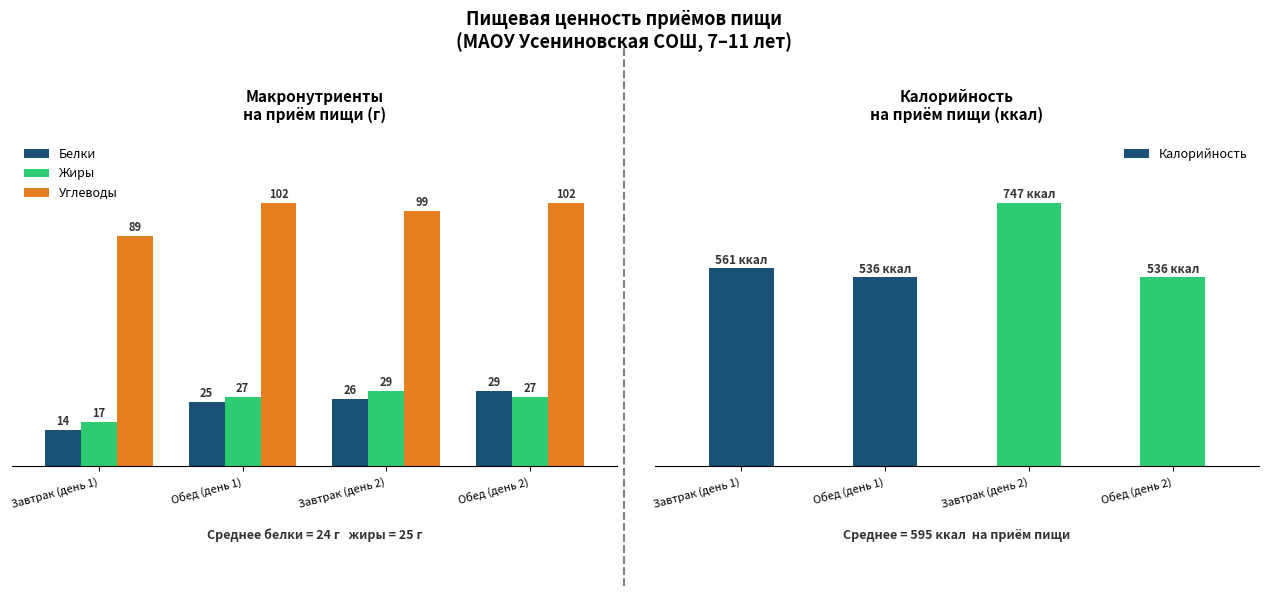

Reading left to right, extract all data points from this chart.

Белки: 14	25	26	29
Жиры: 17	27	29	27
Углеводы: 89	102	99	102
Калорийность: 561	536	747	536